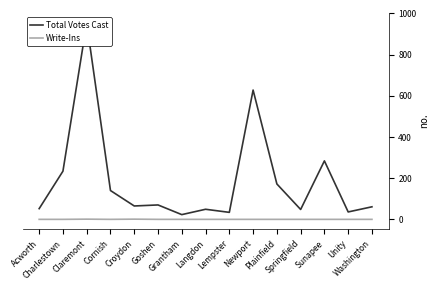

In Write-Ins, how many points are lower than both neighbors (excluding endpoints)?

1